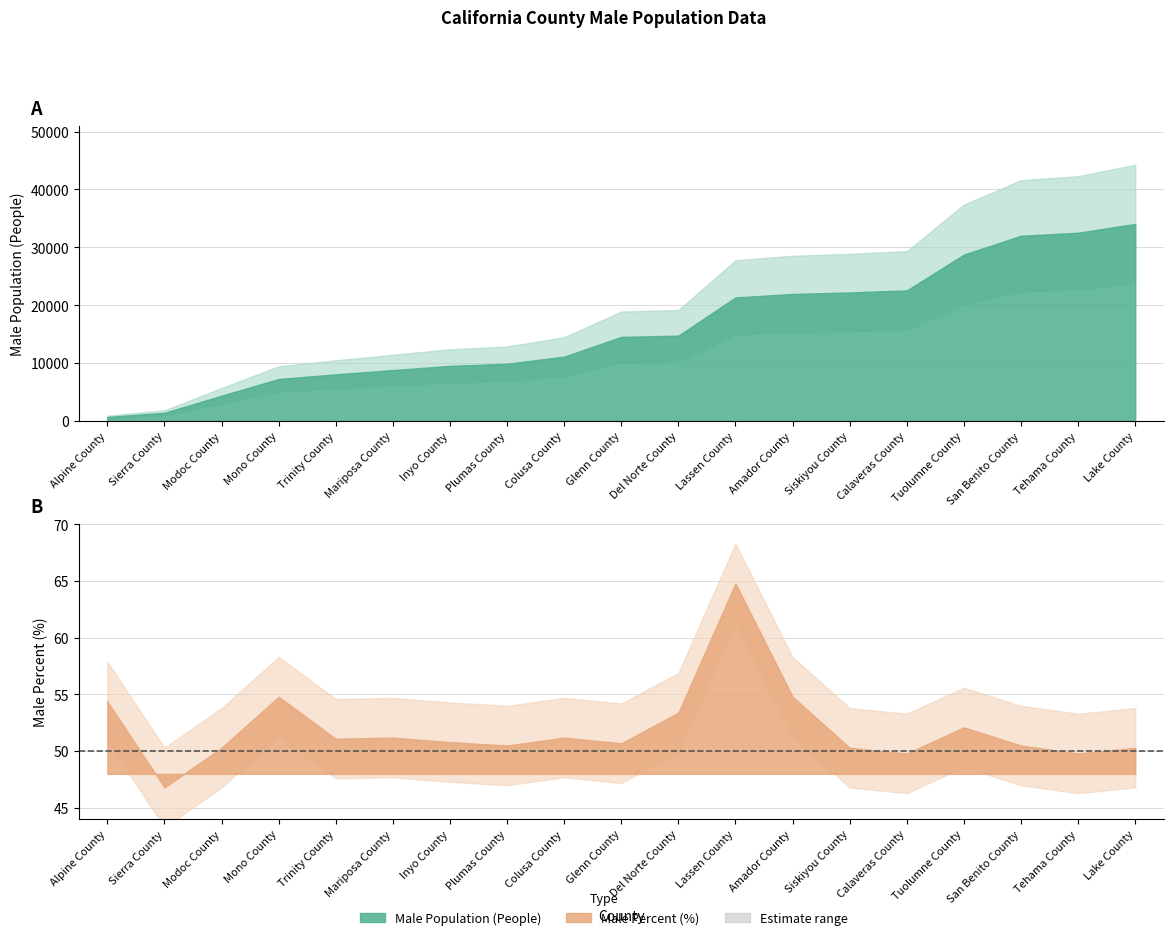

True or false: people_male and percent_male intersect in this chart.

False